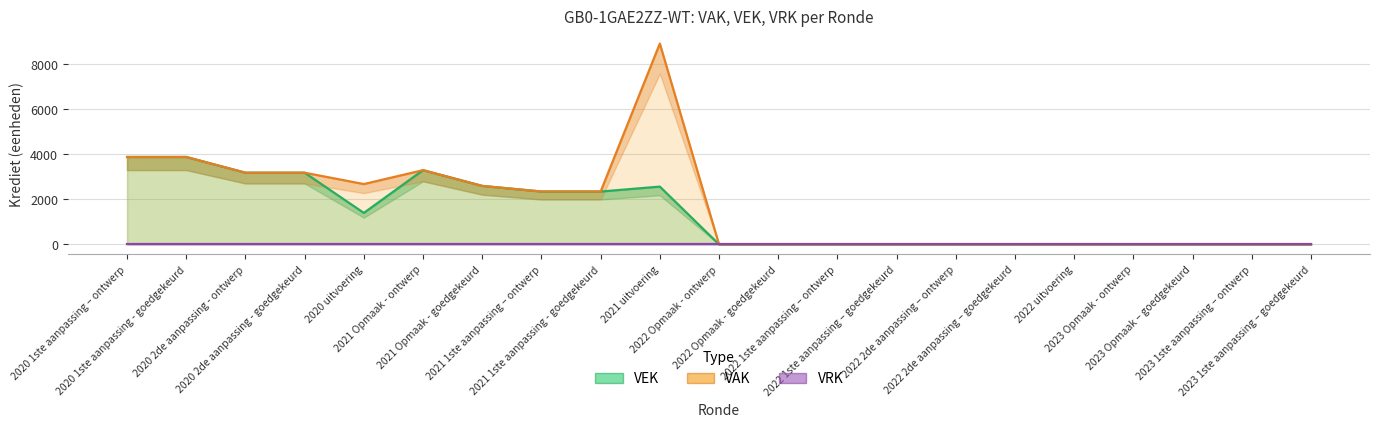

What is the spread (max minus min) of values at 2021 1ste aanpassing – ontwerp?

2350